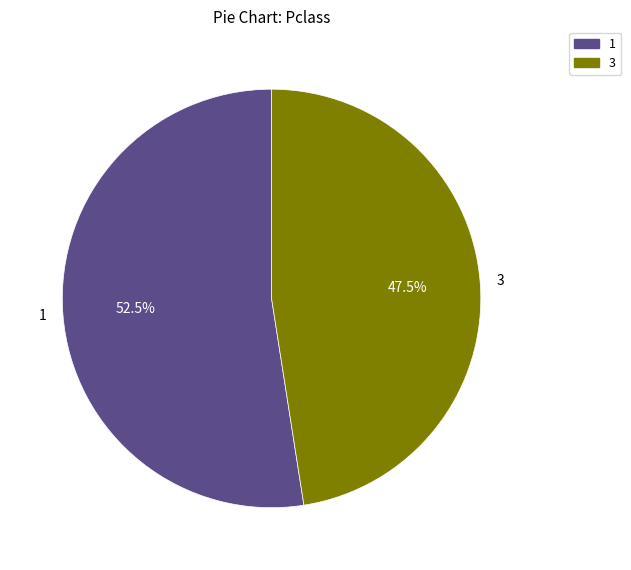

To the nearest percent, what is the average slice percentage?

50%